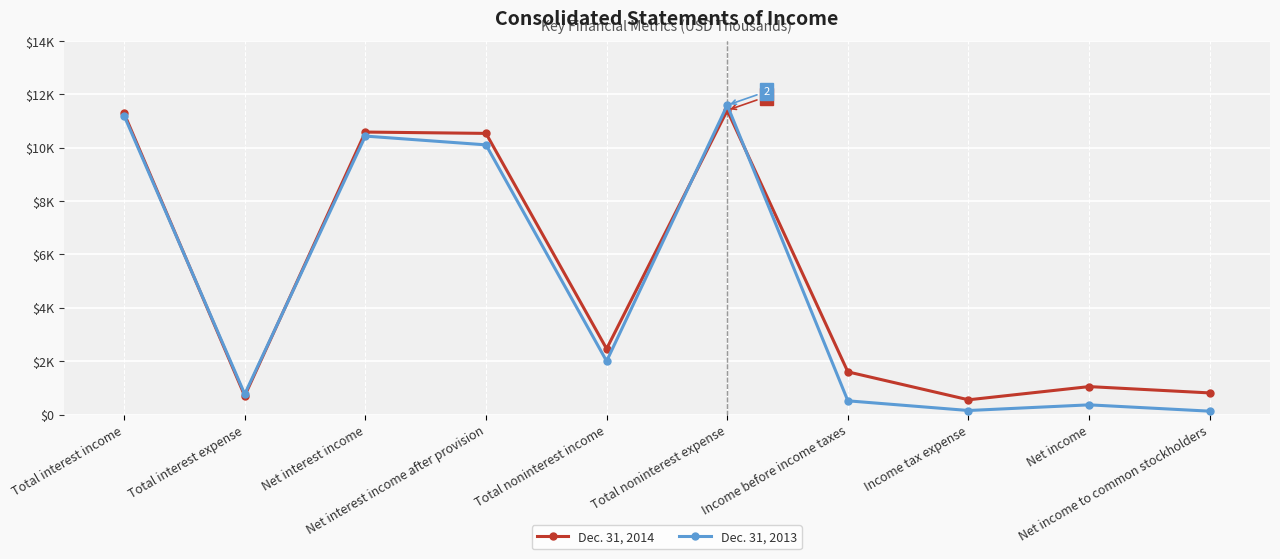

Between which two adjacent categories do Dec. 31, 2013 and Dec. 31, 2014 first intersect?

Total interest income and Total interest expense